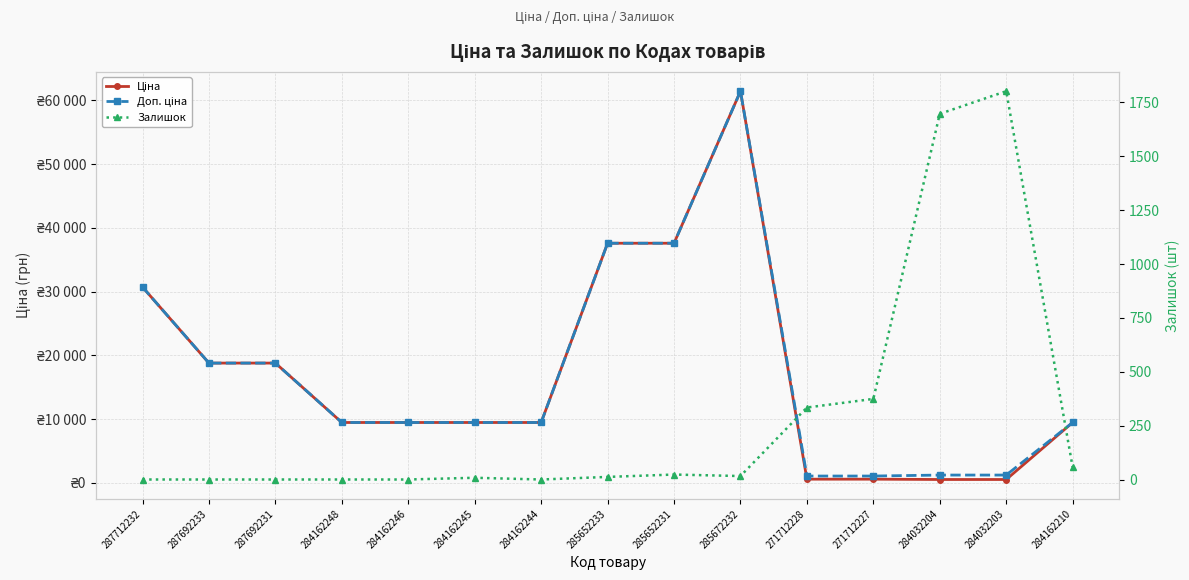

What position from the right is 284162245?

10